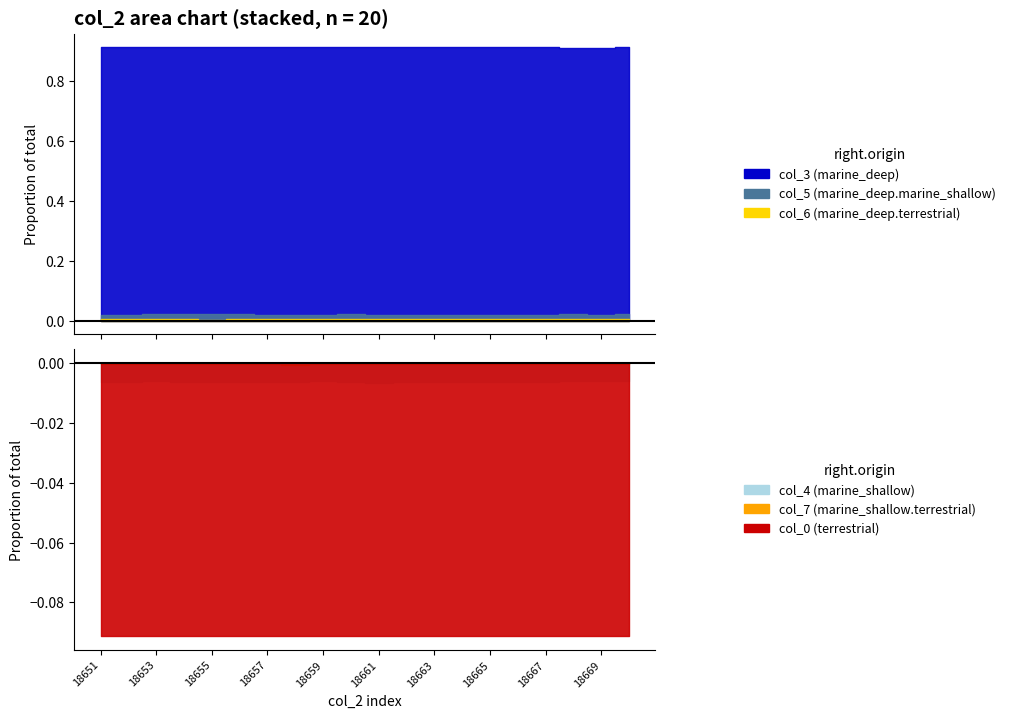

True or false: col_7 and col_6 intersect in this chart.

False